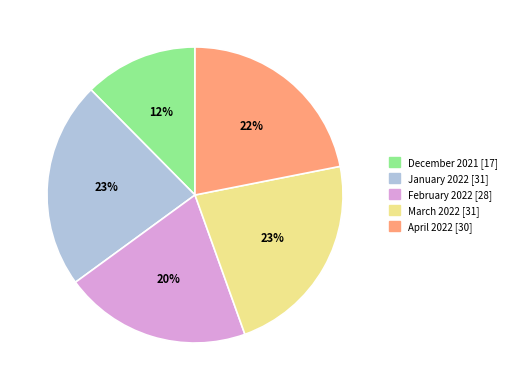

To the nearest percent, what is the average slice percentage?

20%